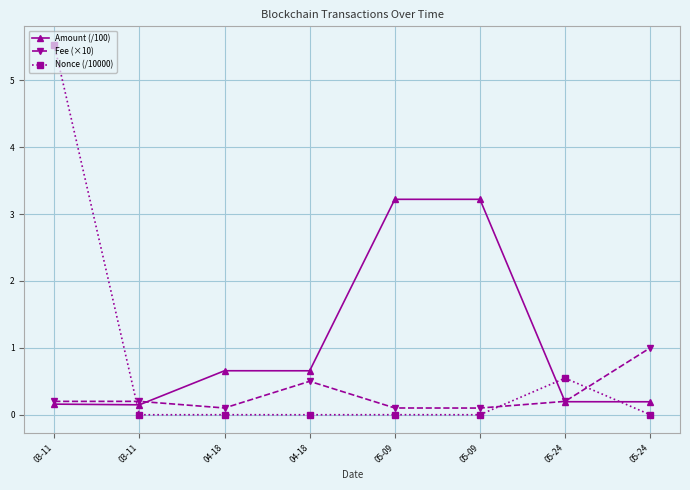

List the series in order of their overall mean, lowest first.

Fee (×10), Nonce (/10000), Amount (/100)